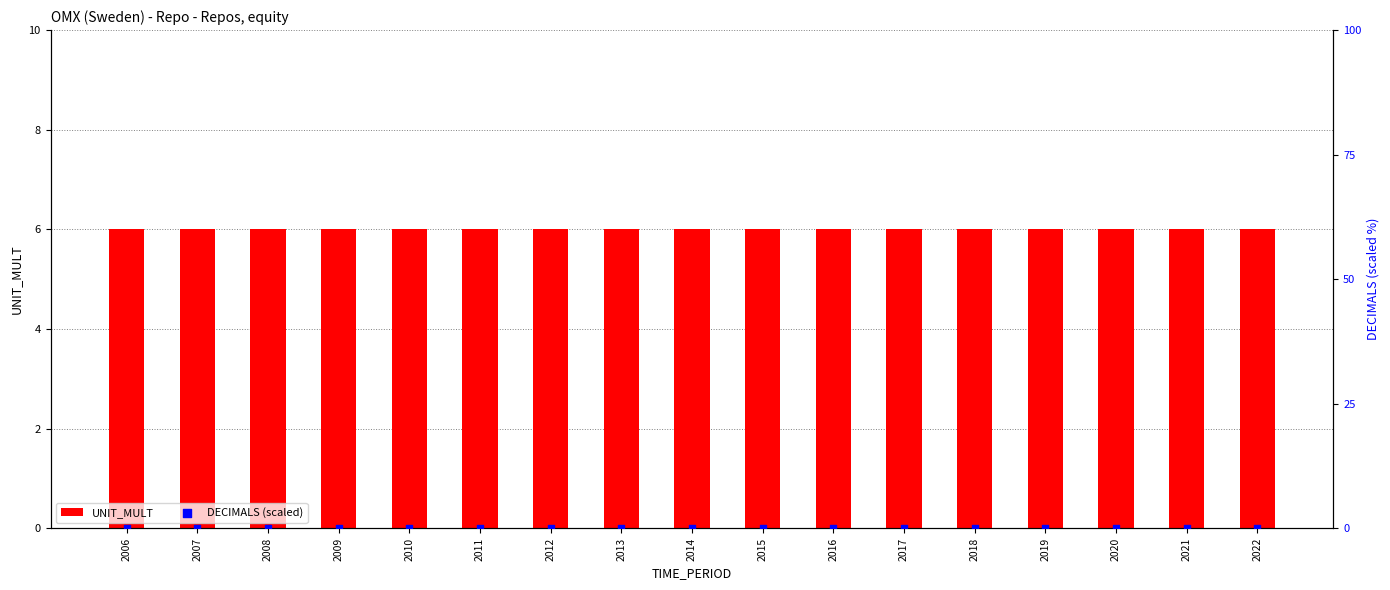

Which series has the widest spread of Y values?

UNIT_MULT